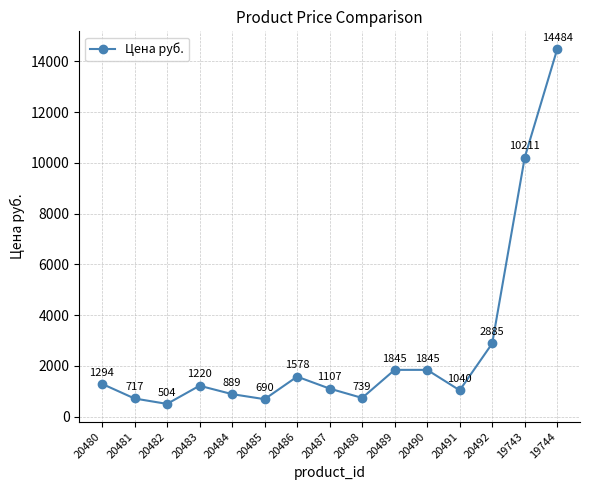

Is it true that the value at 20487 is 1107?

True